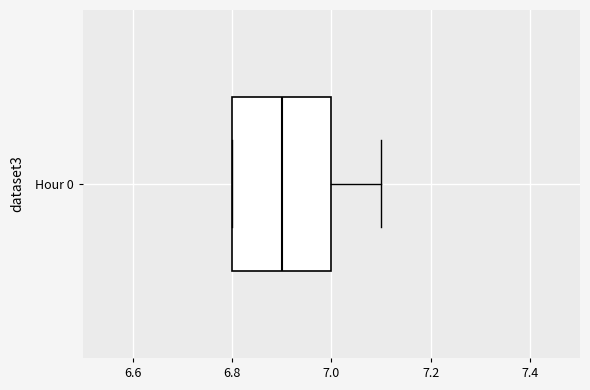

Where is the right edge of the box for Hour 0 on the x-axis? The values are not printed on the chart, so give them approximately, as read against the axis.

7.0